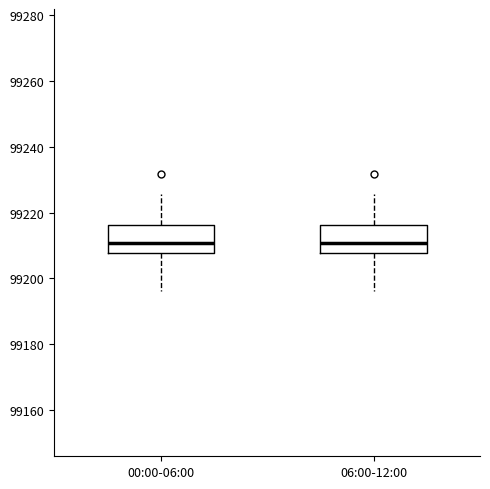

Reading left to right, transcribe this box plot: for each box, give where its median line is, the range the box spans, and where its two whiskers end, as read against the y-axis. The values are not printed on the chart, so give them approximately, as read against the axis.

00:00-06:00: median 99210, box 99208 to 99216, whiskers 99196 to 99226
06:00-12:00: median 99210, box 99208 to 99216, whiskers 99196 to 99226